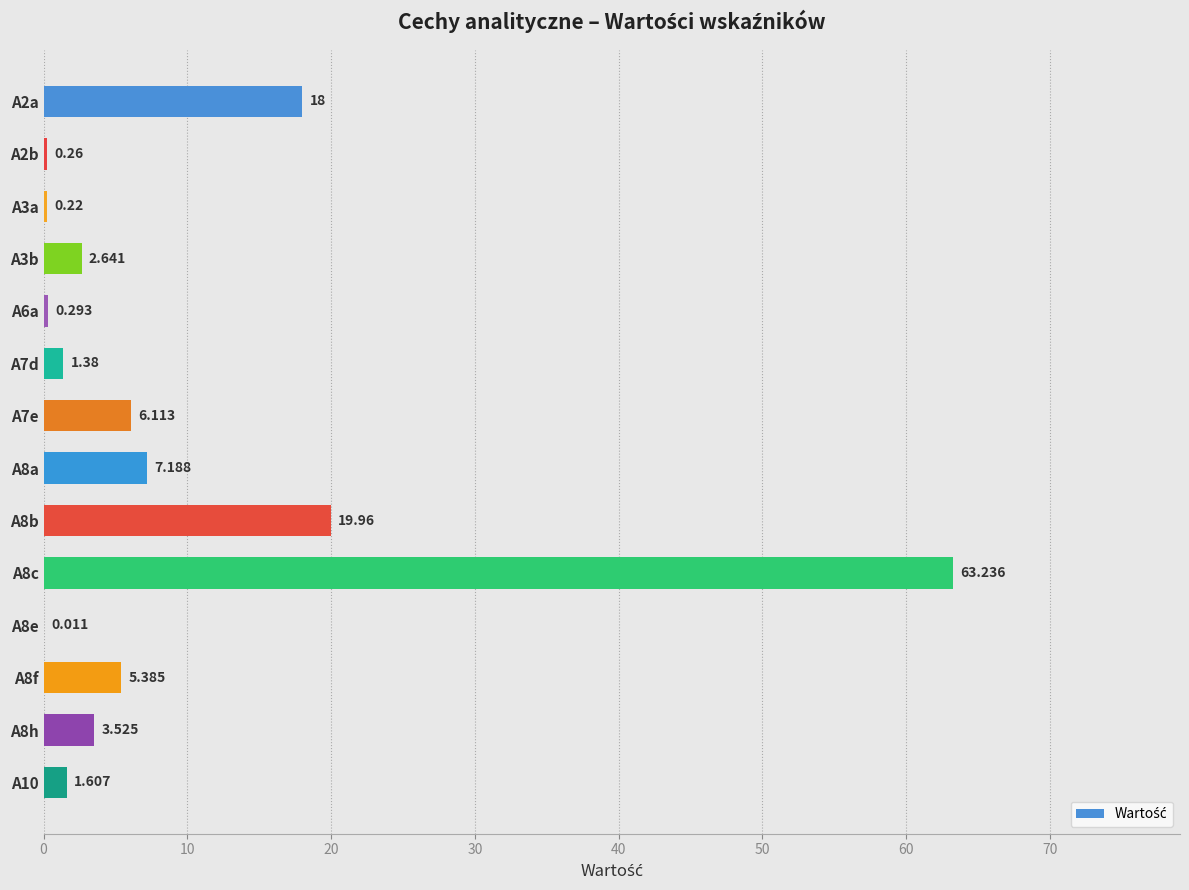

How many data points does each series have?

14